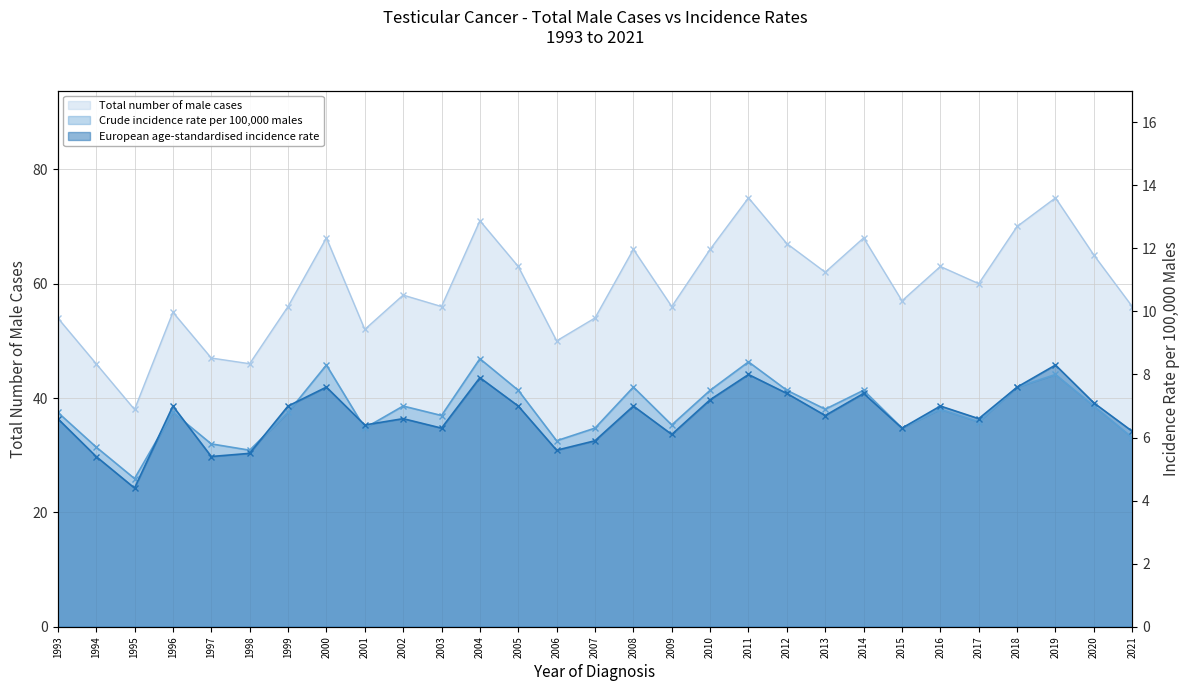

What is the sum of all Total number of male cases values?

1720.0